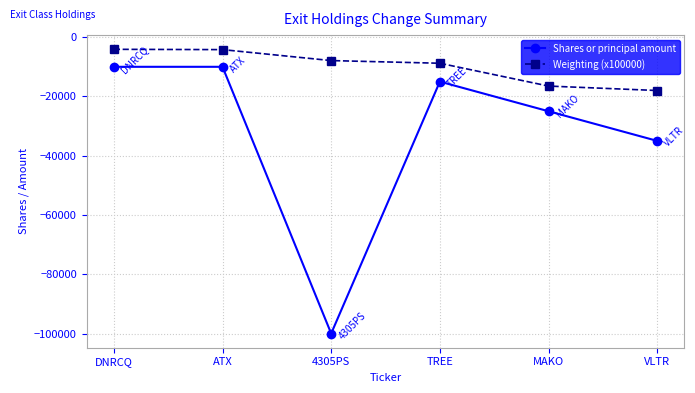

What is the label of the 6th point from the left?

VLTR